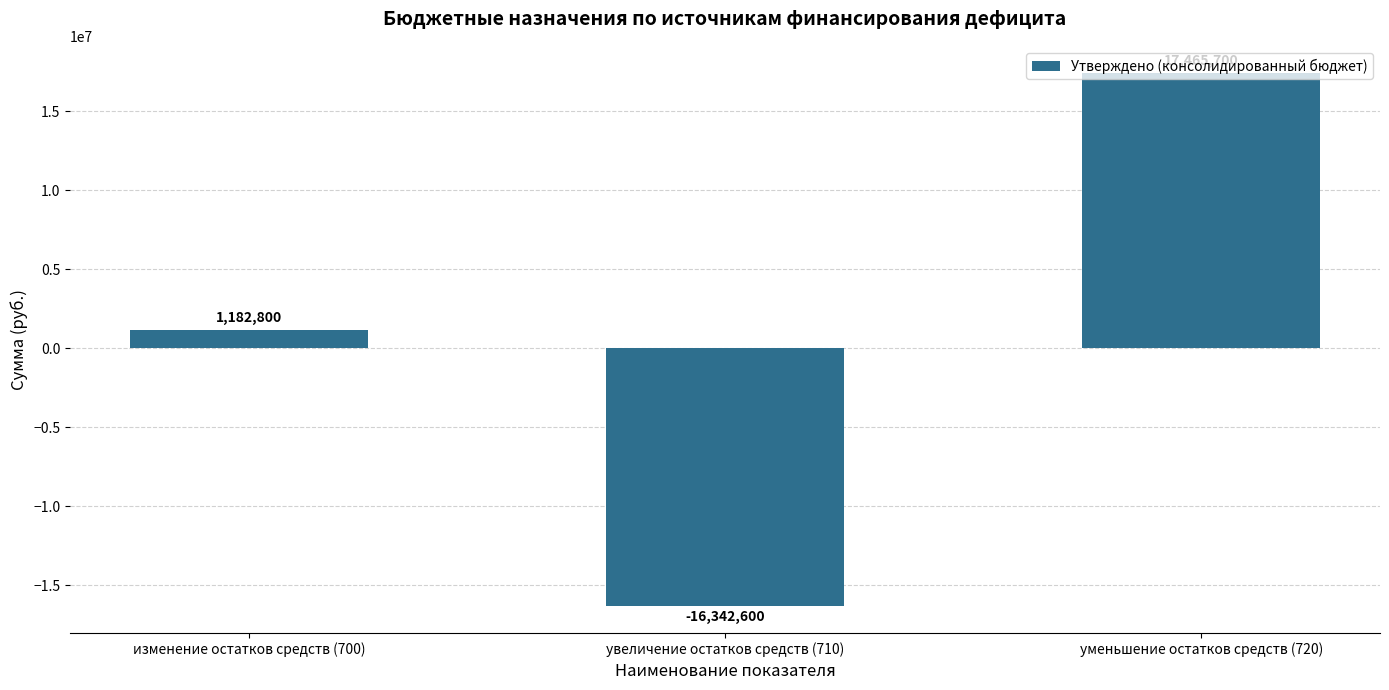

What is the maximum value shown in the chart?

17465700